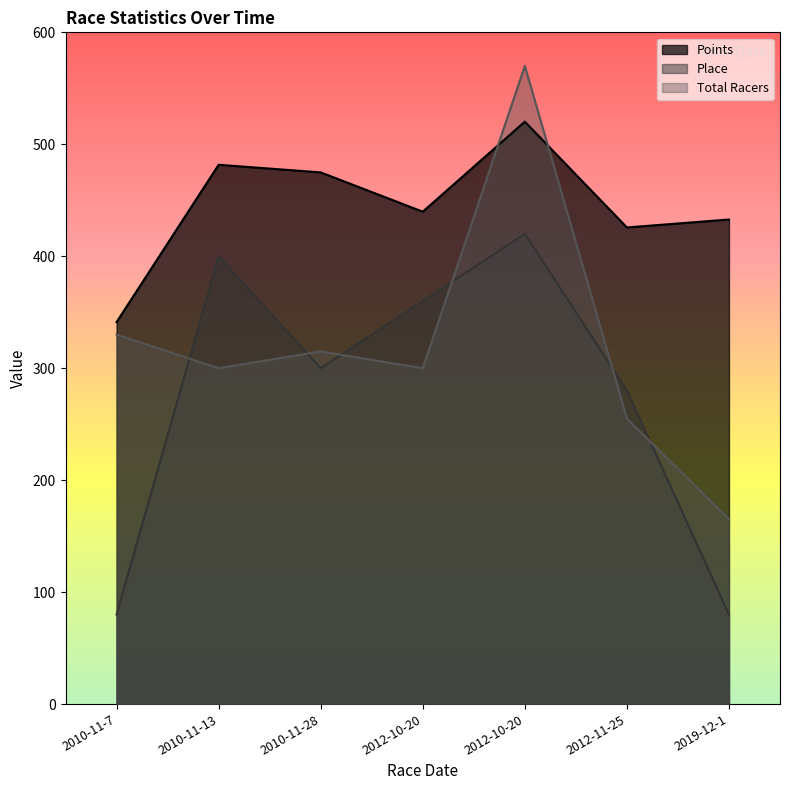

True or false: Points has a value of 779.9 at 2010-11-28.

False